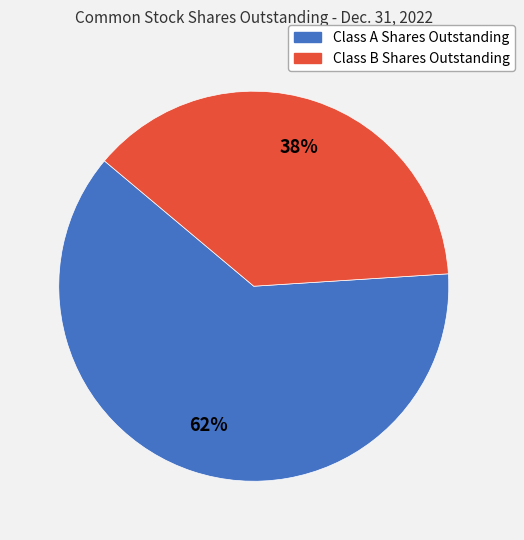

Is the sum of Class A Shares Outstanding and Class B Shares Outstanding greater than half?

Yes